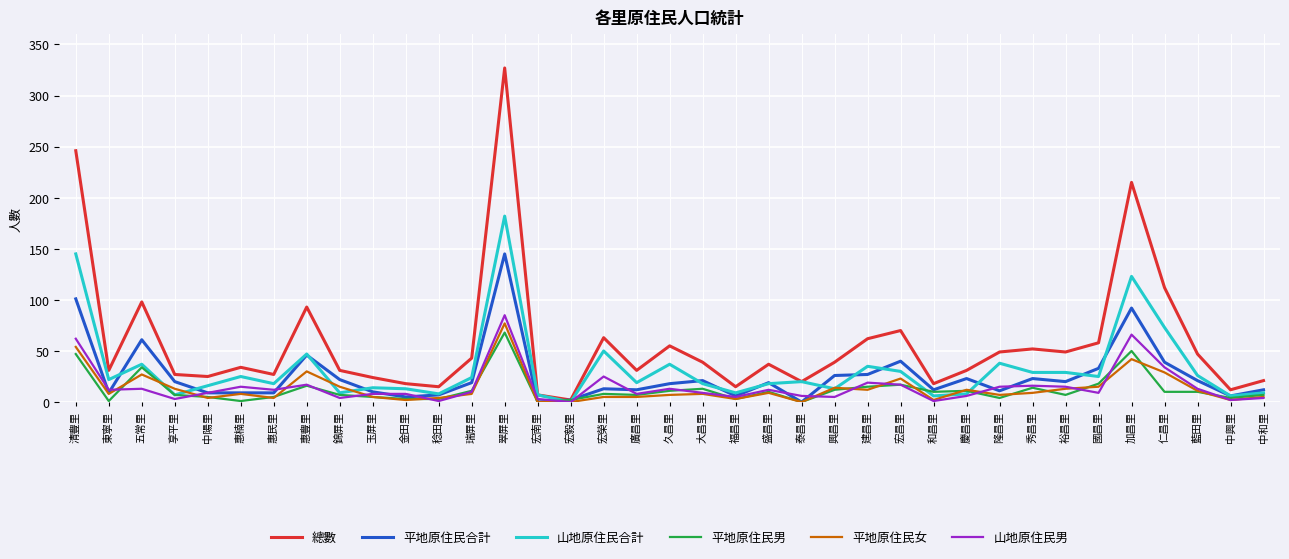

Which series has the largest total across all categories?

總數